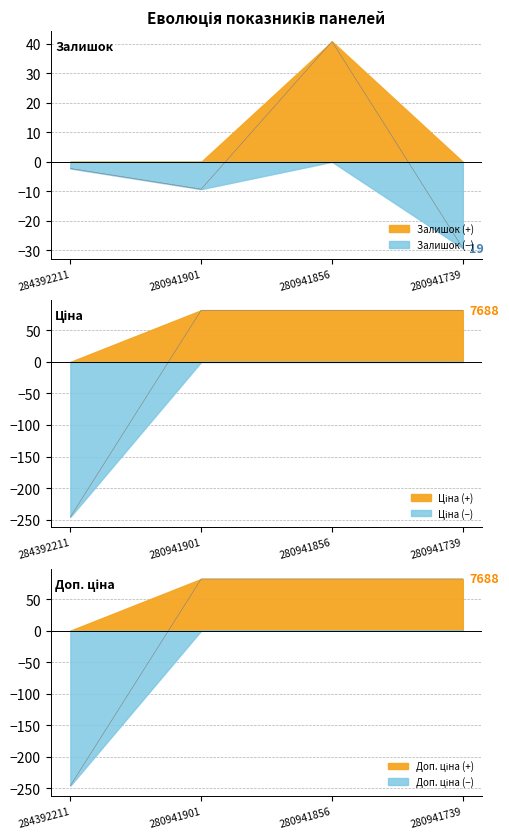

What is the difference between the highest and lowest values at 280941856?

41.2